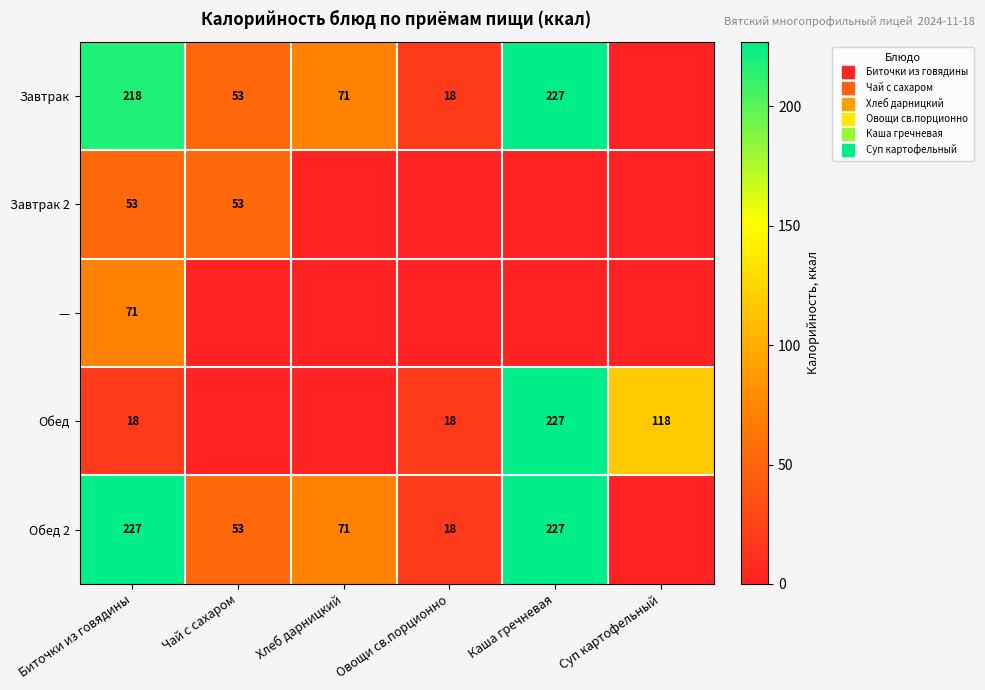

Which category has the highest value across all series?

Каша гречневая